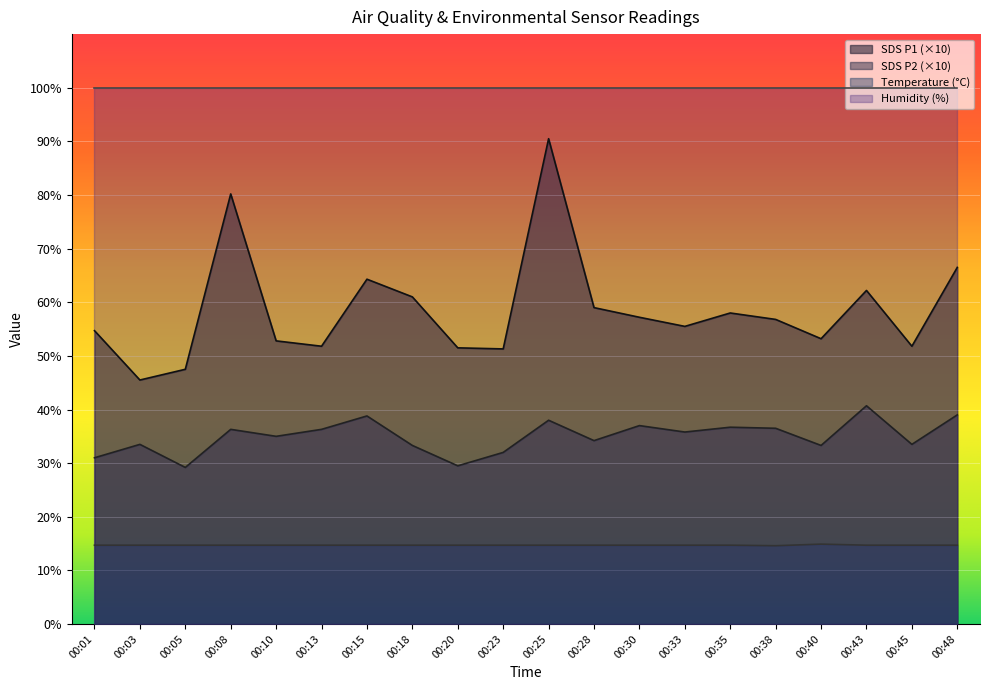

Is the value of SDS_P2 at 00:25 greater than the value of SDS_P1 at 00:03?

No